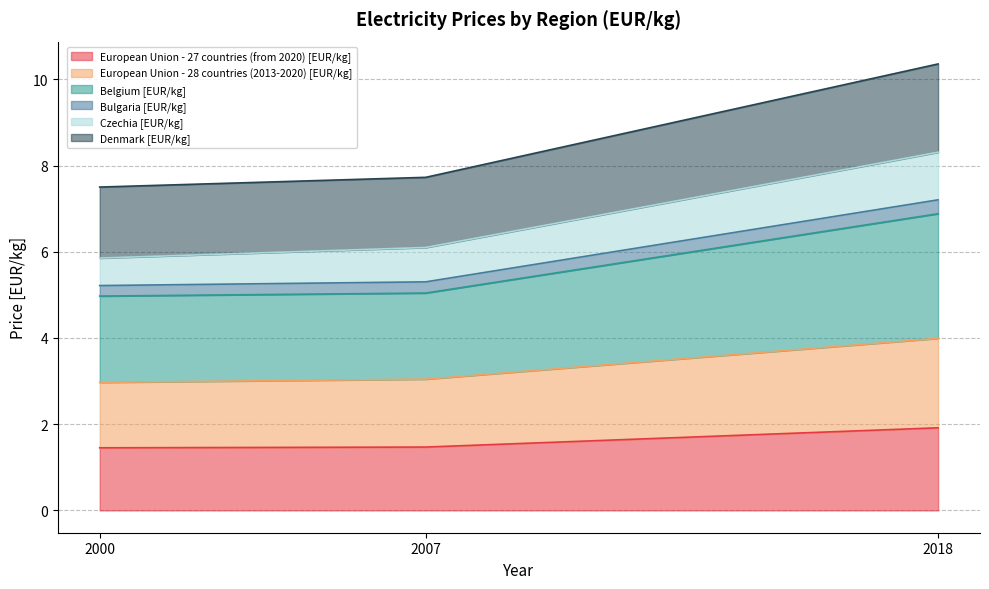

What is the lowest value of the European Union - 27 countries (from 2020) [EUR/kg] series?

1.5